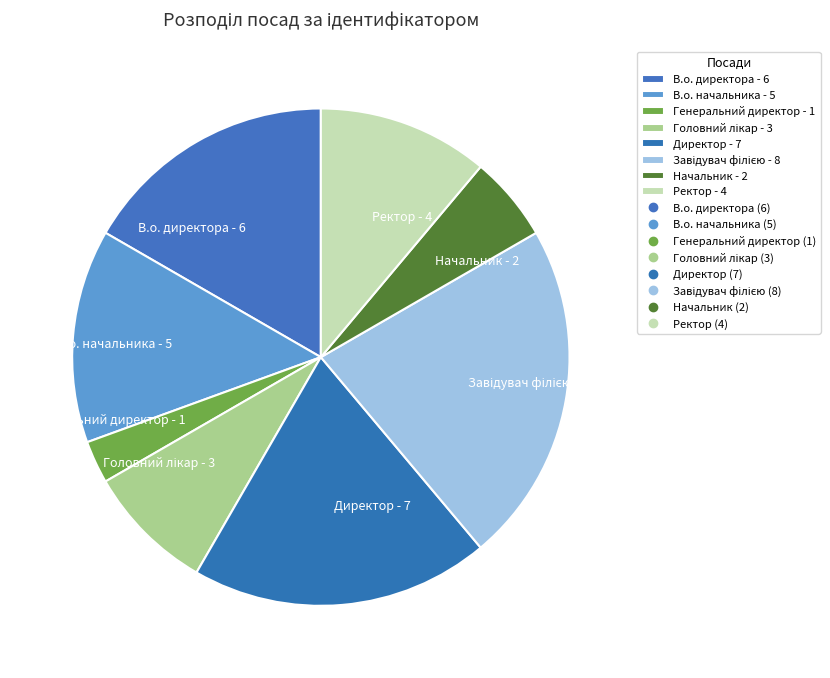

Approximately how many times larger is the value at Начальник compared to Ректор?

0.5